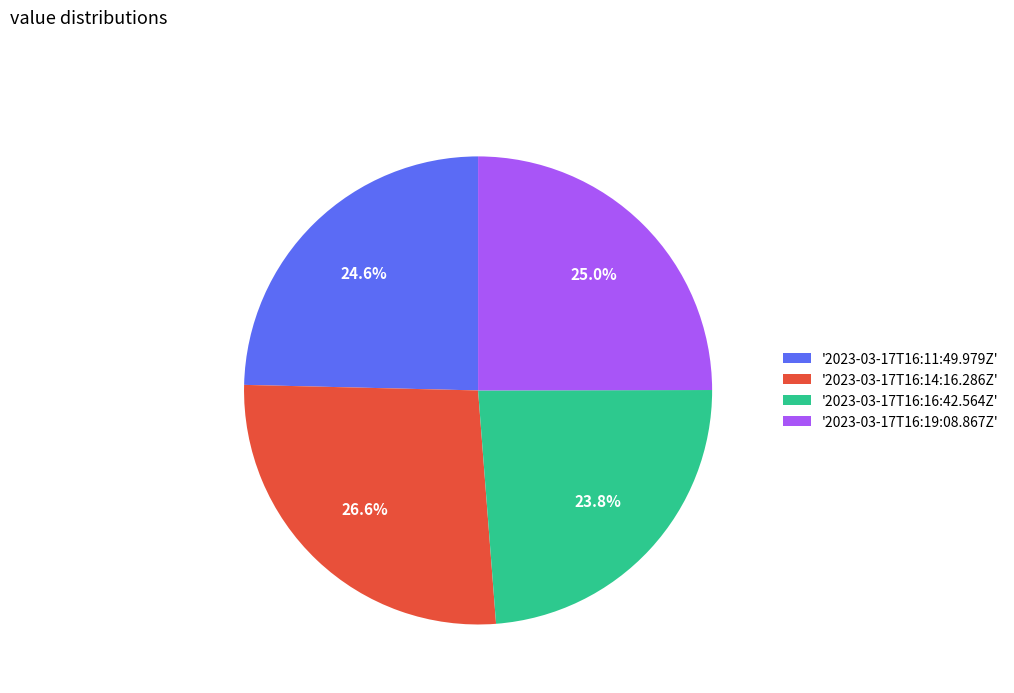

What is the total percentage of '2023-03-17T16:16:42.564Z' and '2023-03-17T16:14:16.286Z'?

50.4%